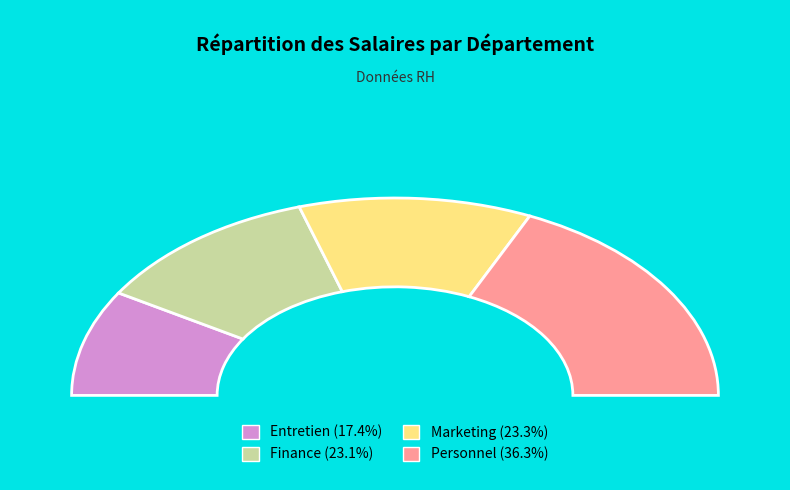

What is the largest slice in the pie chart?

Personnel